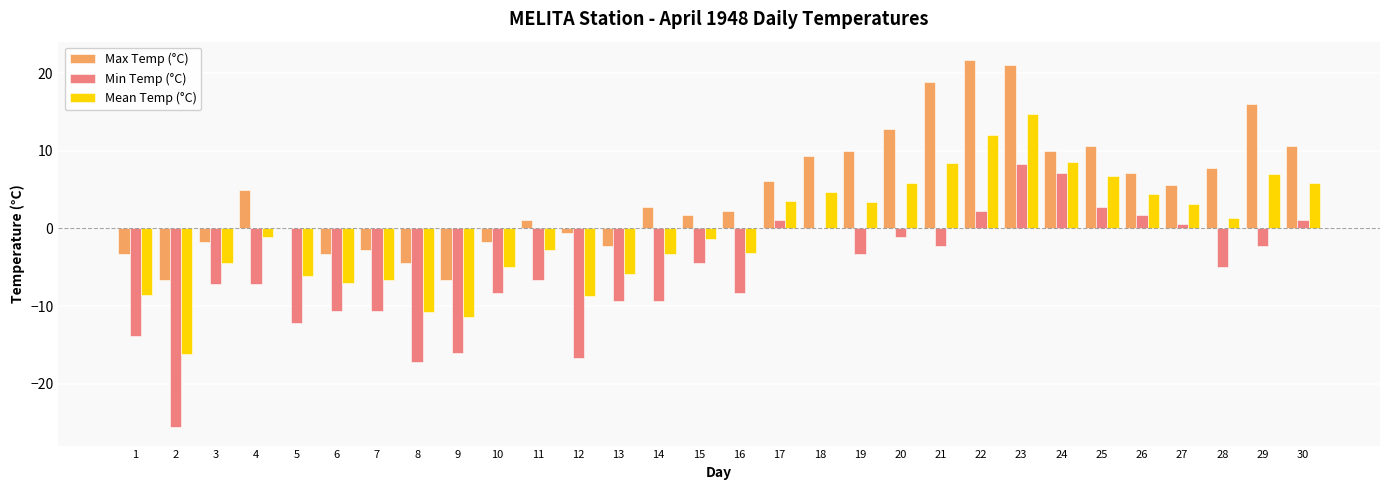

The Max Temp (°C) series shows 16.1 at 29. True or false?

True